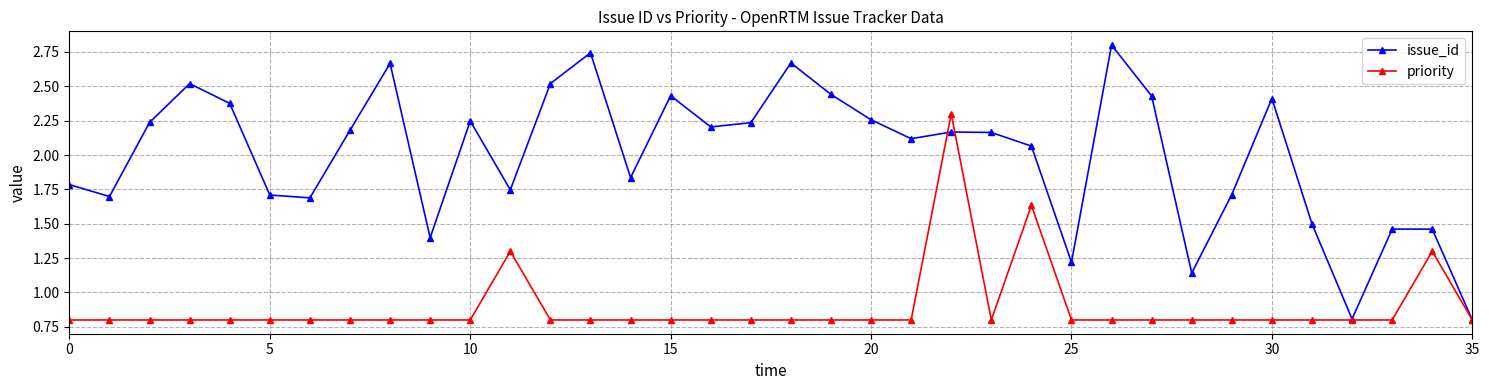

What is the minimum value for priority?

0.8